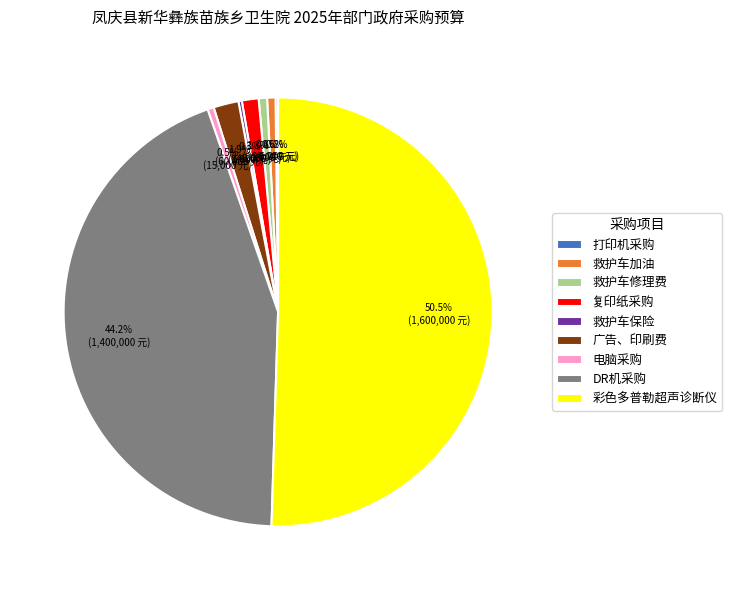

Between 广告、印刷费 and 复印纸采购, which is larger?

广告、印刷费